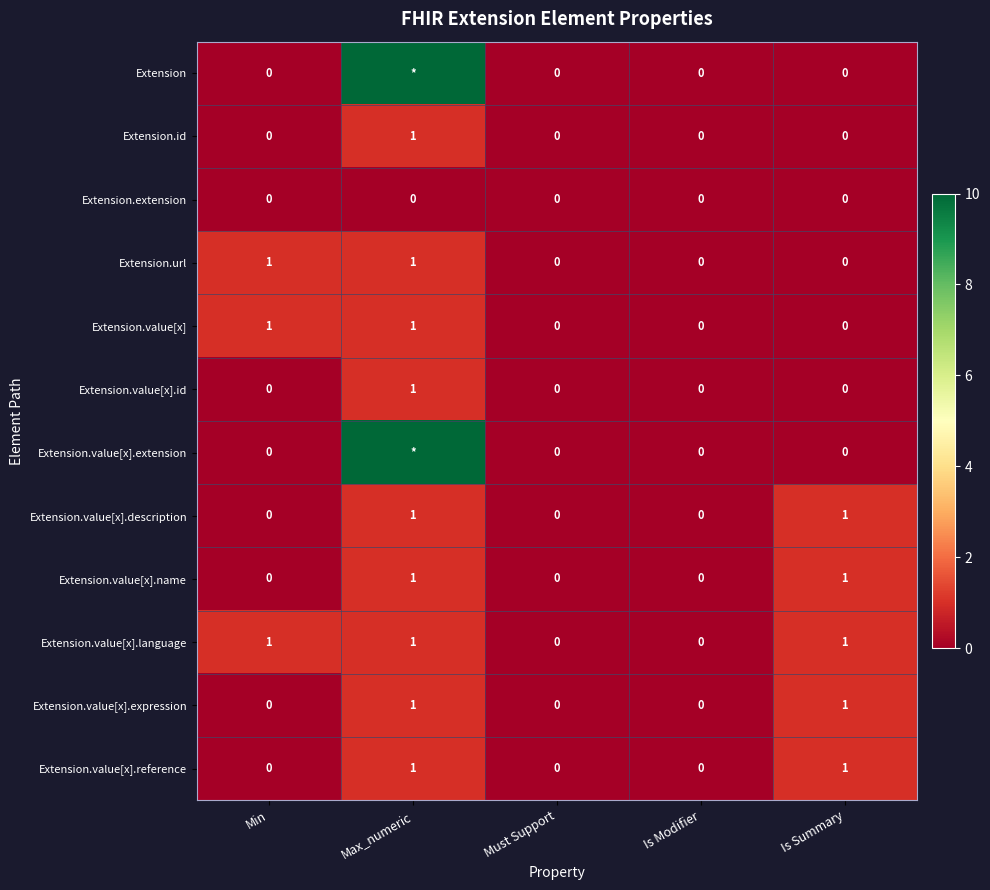

Count the Extension.url values in the range 0 to 1.

5